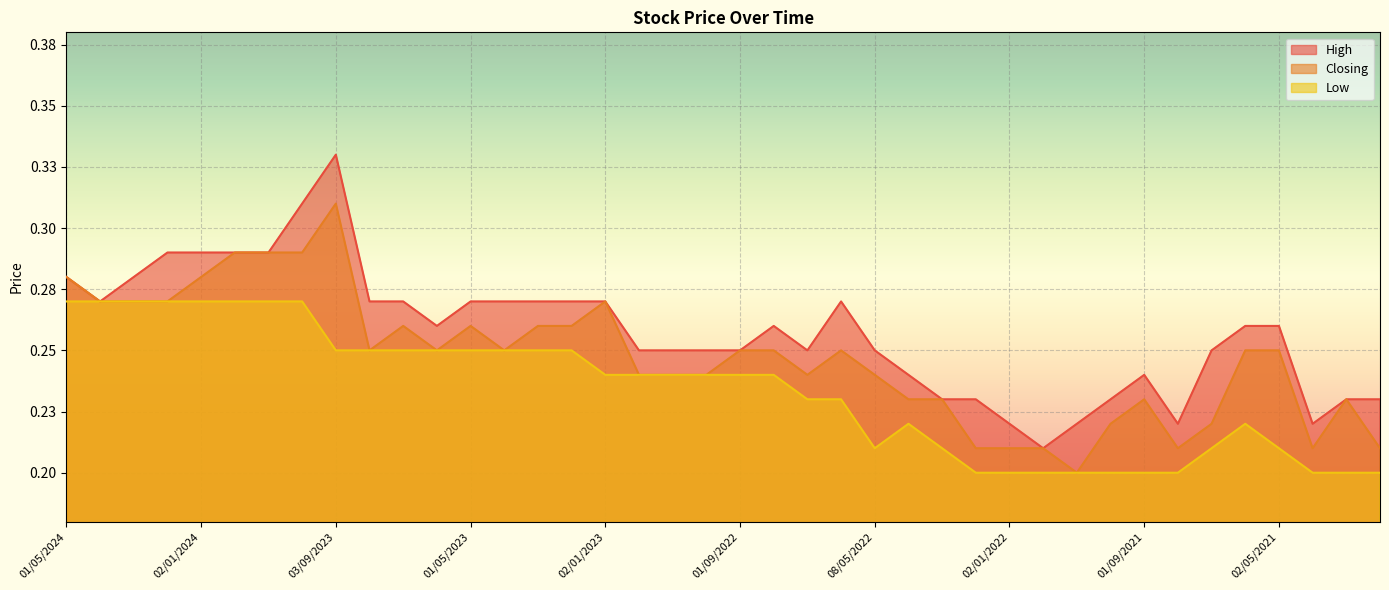

What is the total value across all series at 01/11/2023?

0.8